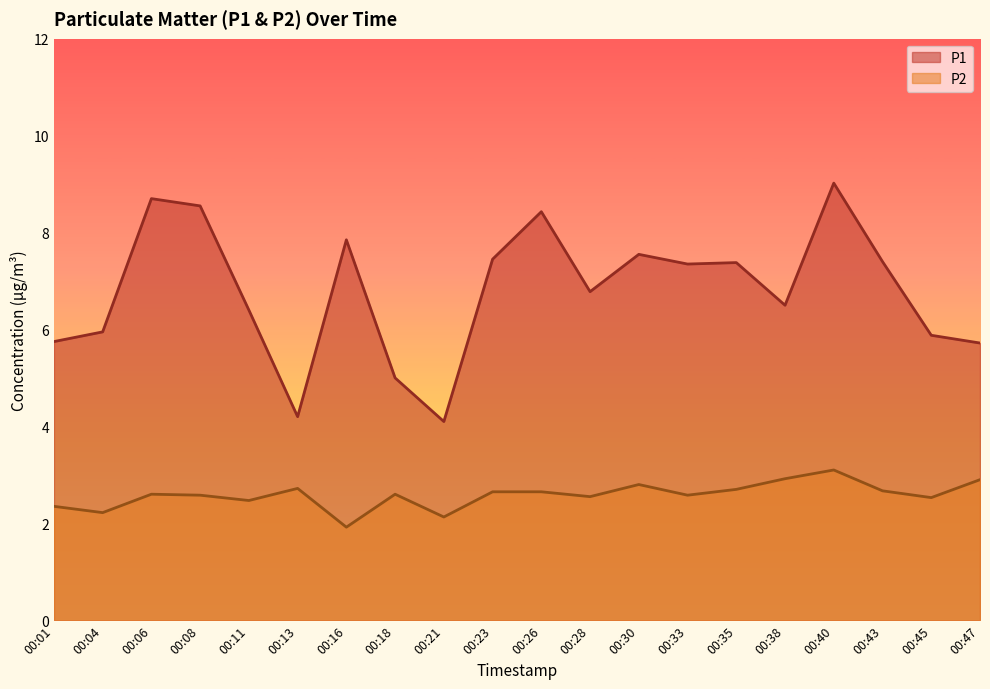

The value of P2 at 00:18 is 2.6. True or false?

True